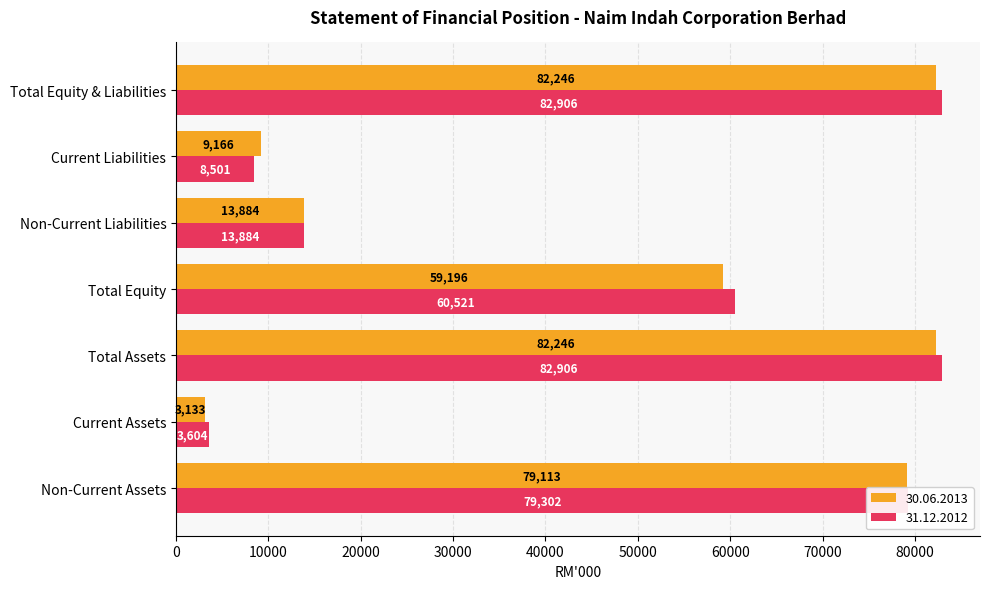

Which series has the widest spread of values?

31.12.2012